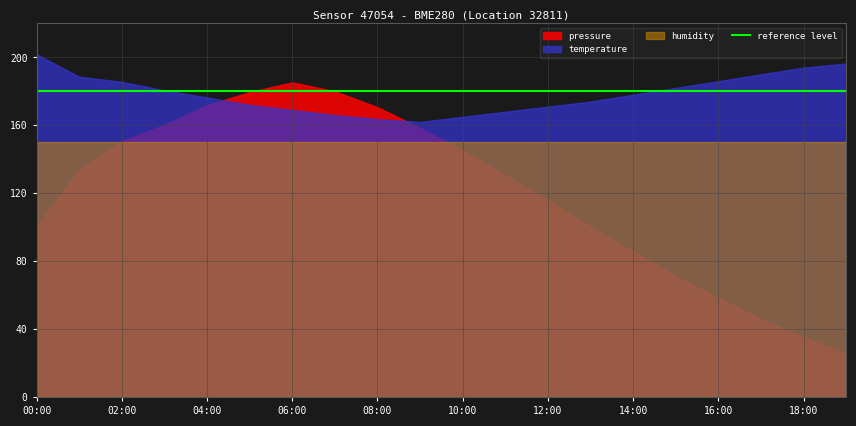

How many lines are shown in the chart?

3